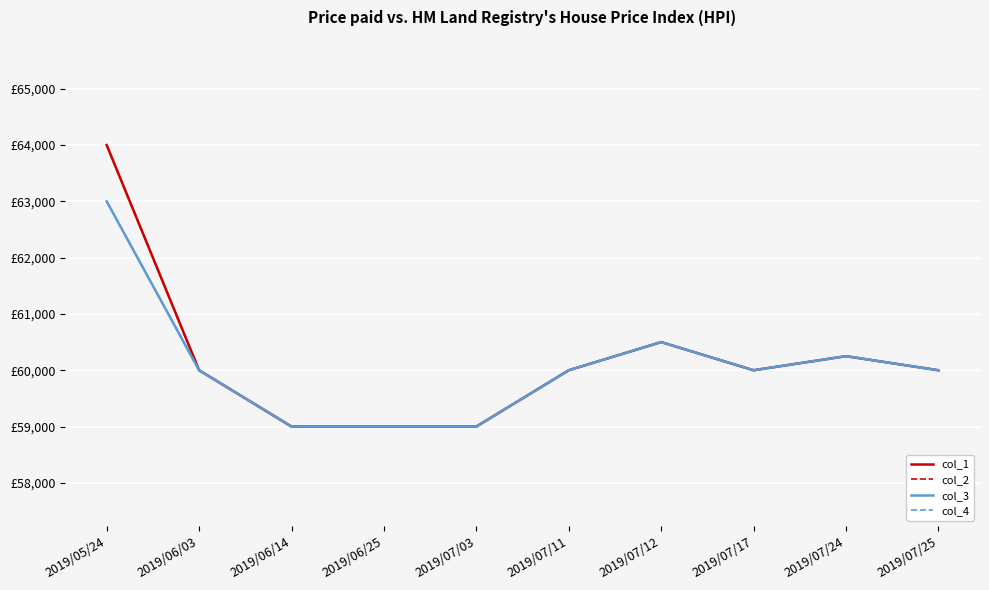

What is the sum of all col_1 values?

601750